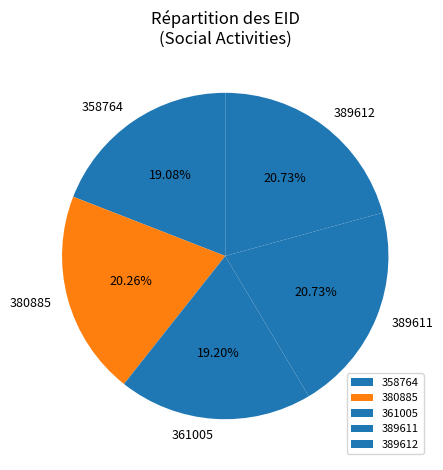

Is the sum of 389611 and 389612 greater than half?

No